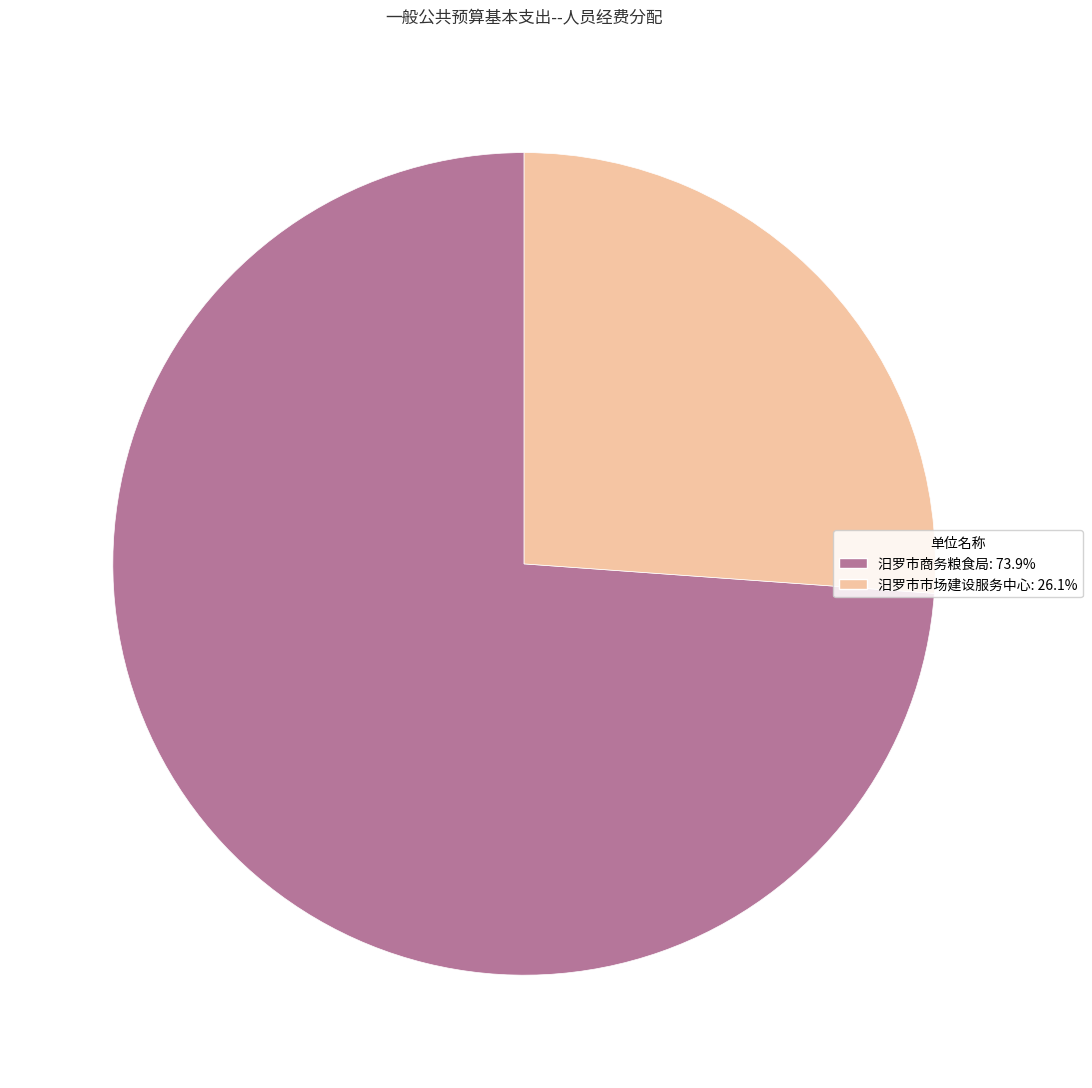

Combined, do 汨罗市商务粮食局: 73.9% and 汨罗市市场建设服务中心: 26.1% account for over 50%?

Yes